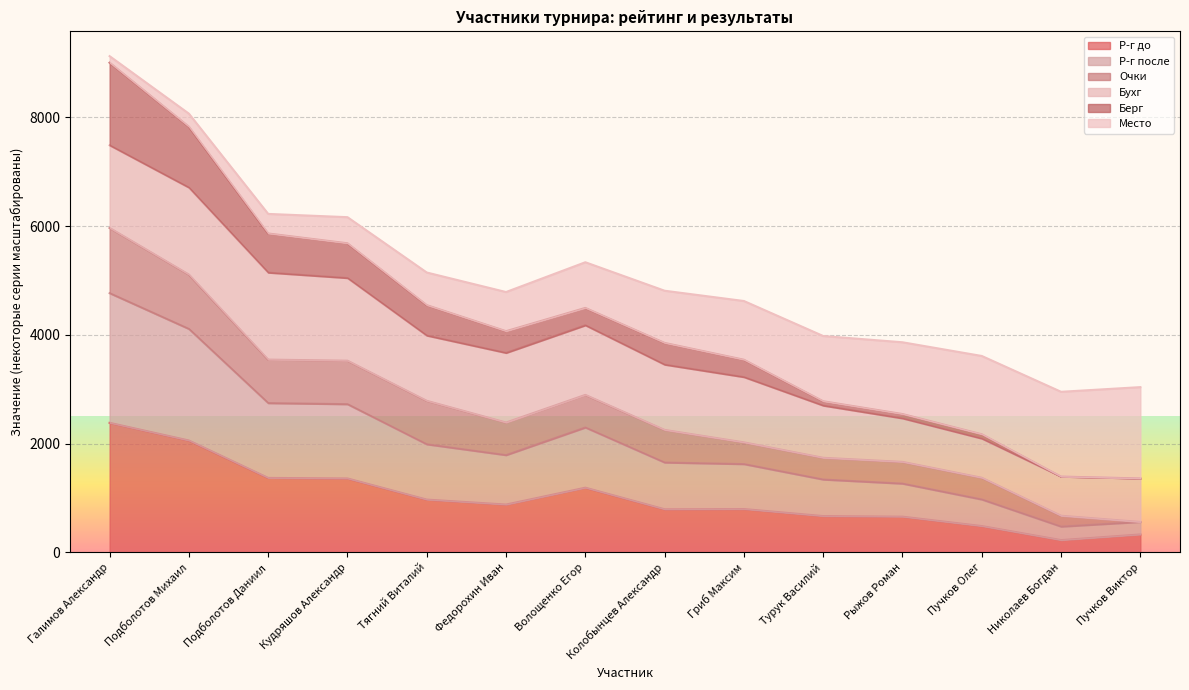

Does the chart display data point markers on the line(s)?

No